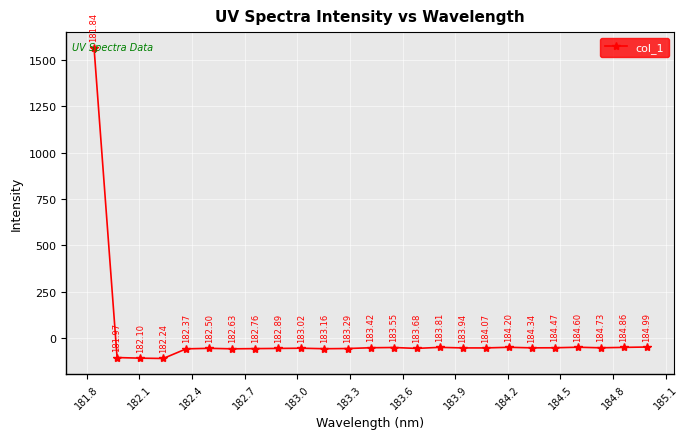

How many lines are shown in the chart?

1